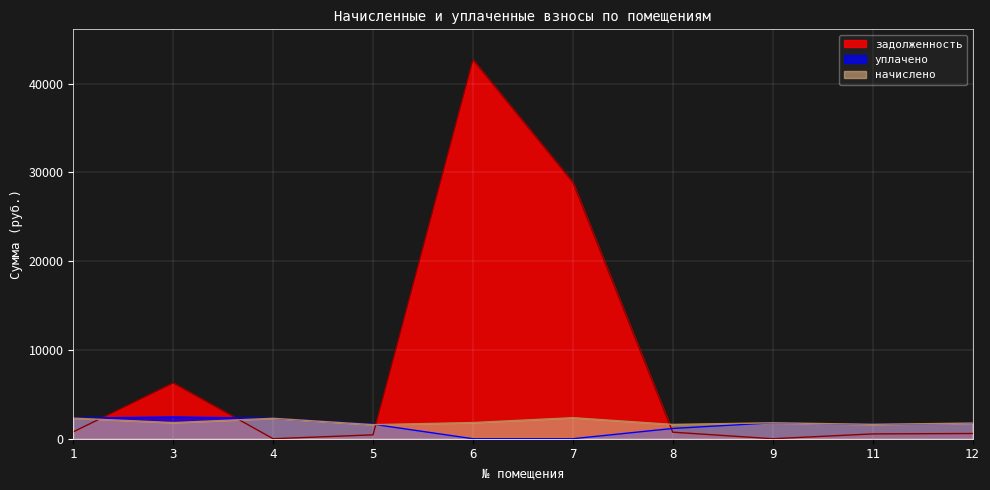

Which series has the largest total across all categories?

задолженность